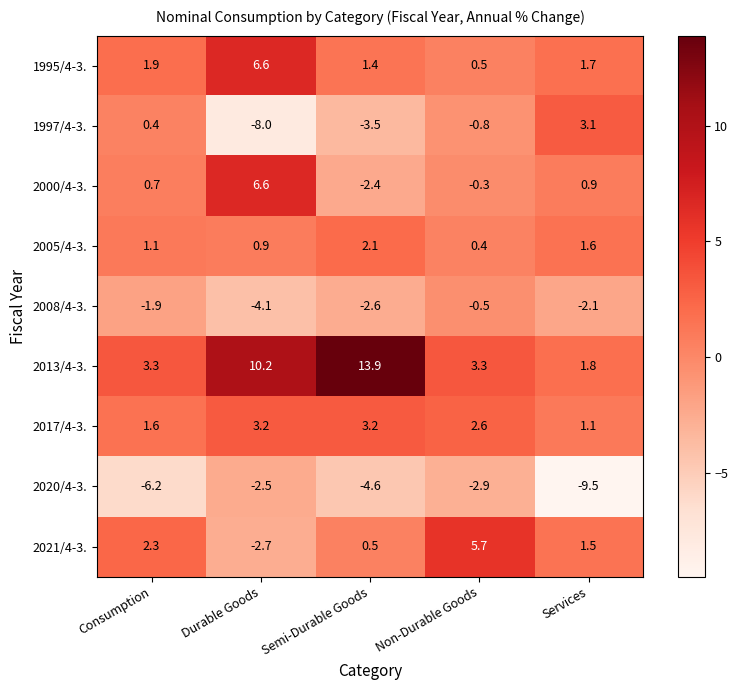

What is the minimum value shown in the chart?

-9.5